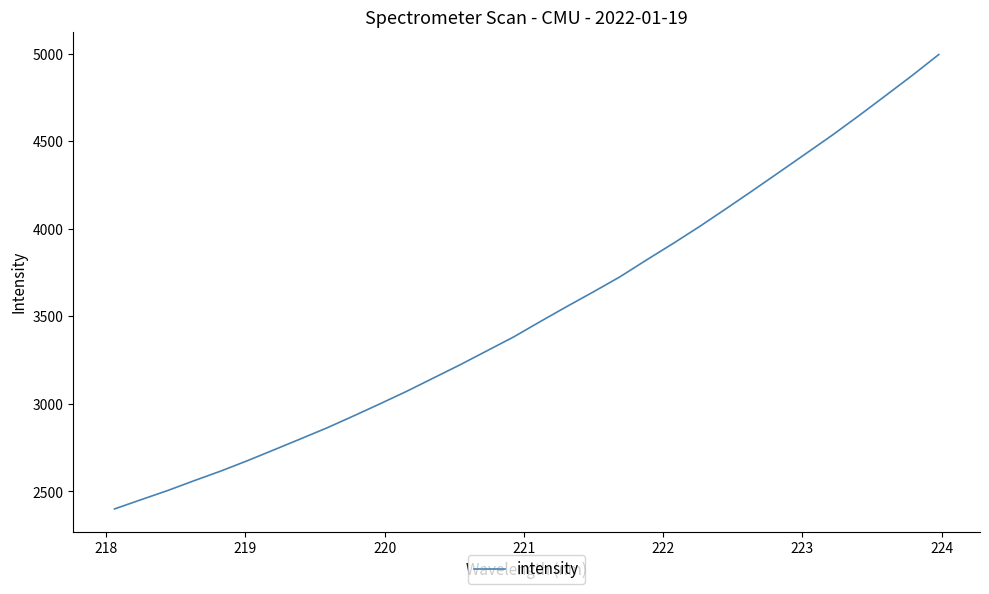

What is the difference between the maximum and minimum values?

2594.5